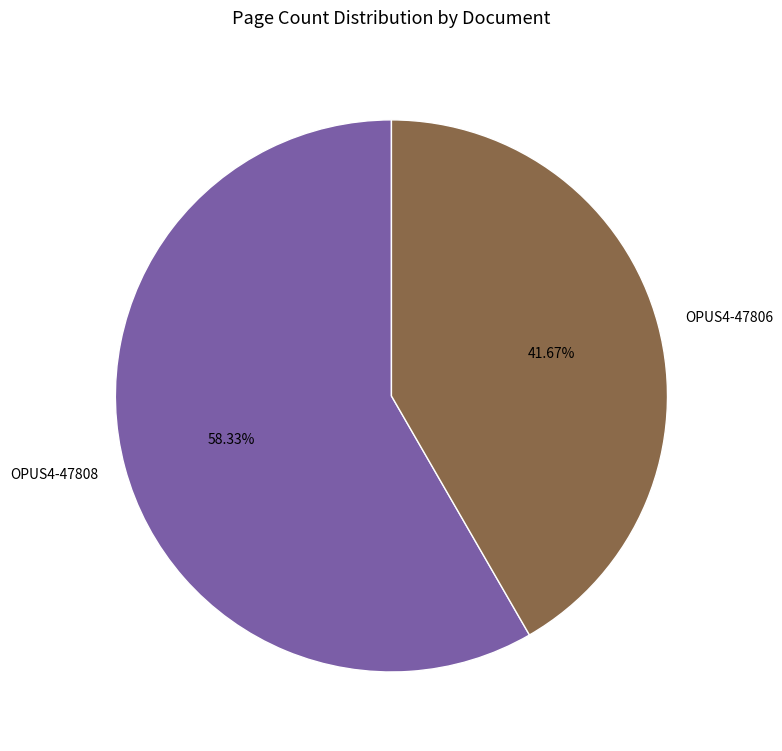

To the nearest percent, what is the difference between the OPUS4-47808 and OPUS4-47806 slice percentages?

17%